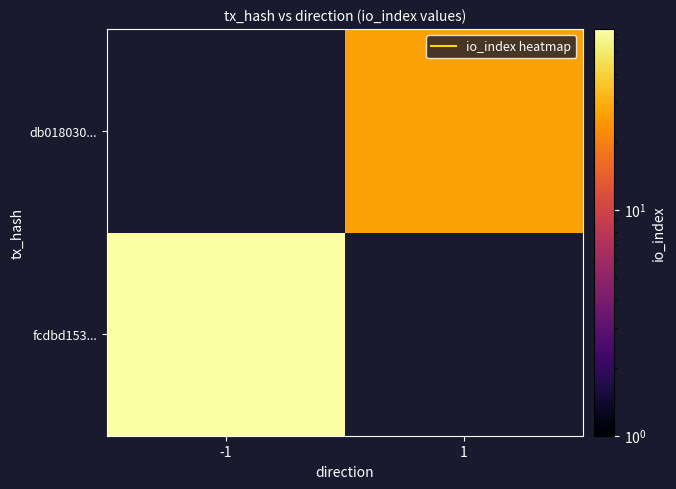

List the series in order of their overall mean, lowest first.

fcdbd153..., db018030...